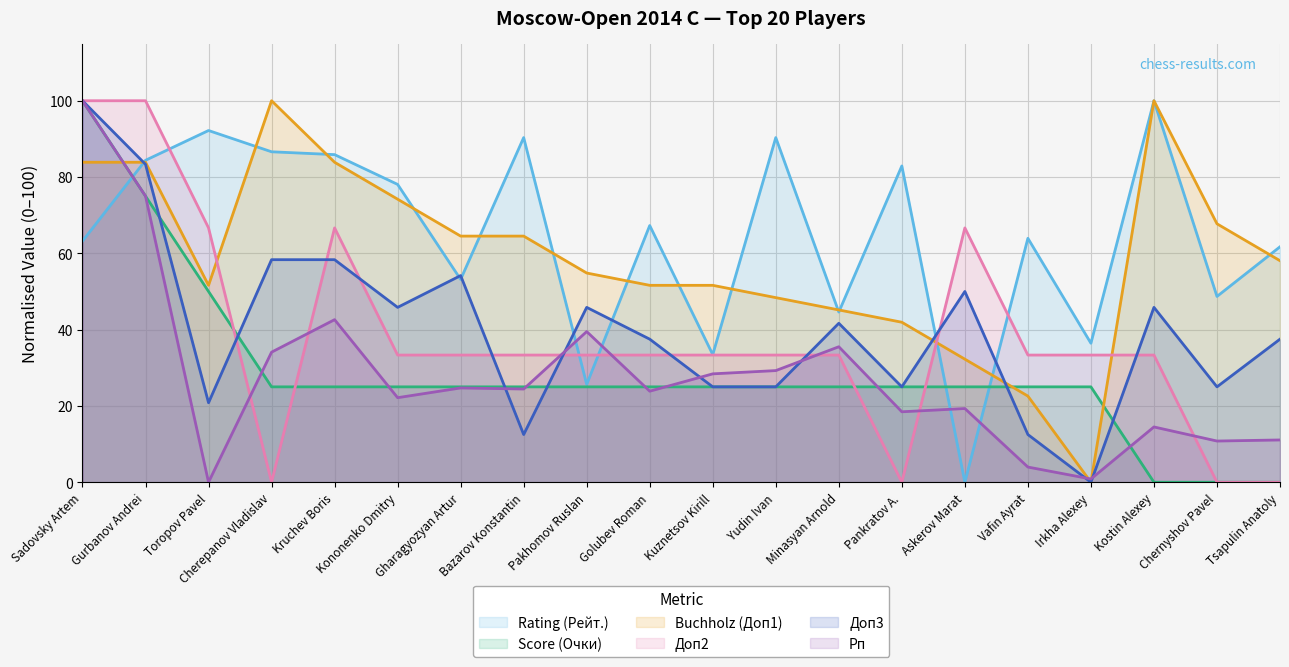

Where does the Rating (Рейт.) series first go above 67?

Gurbanov Andrei